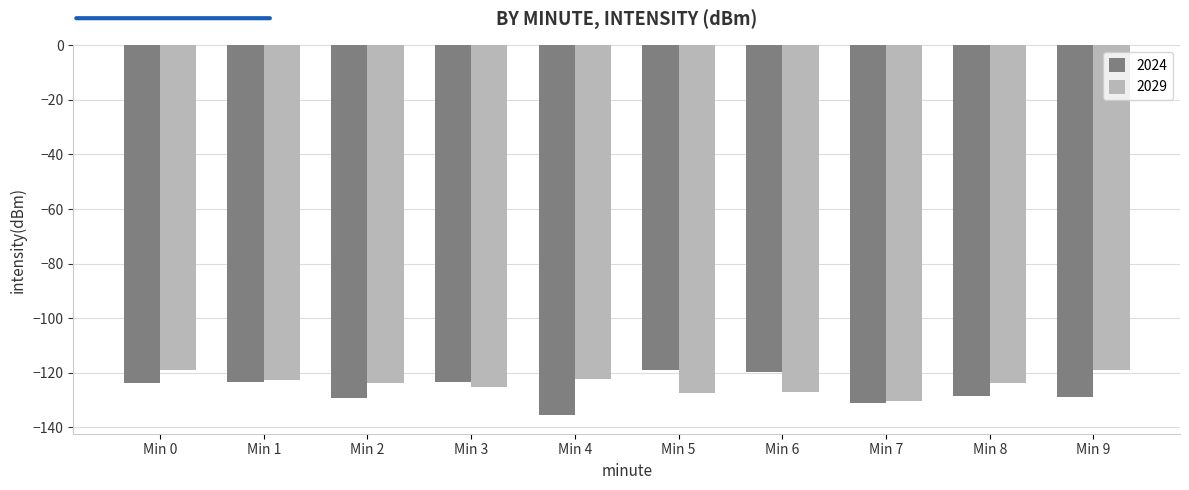

What is the sum of all 2029 values?

-1240.8